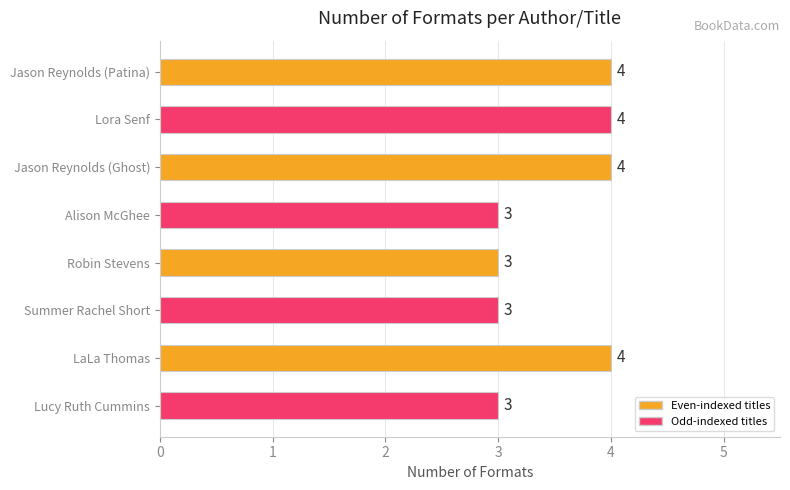

Are the bars horizontal?

Yes